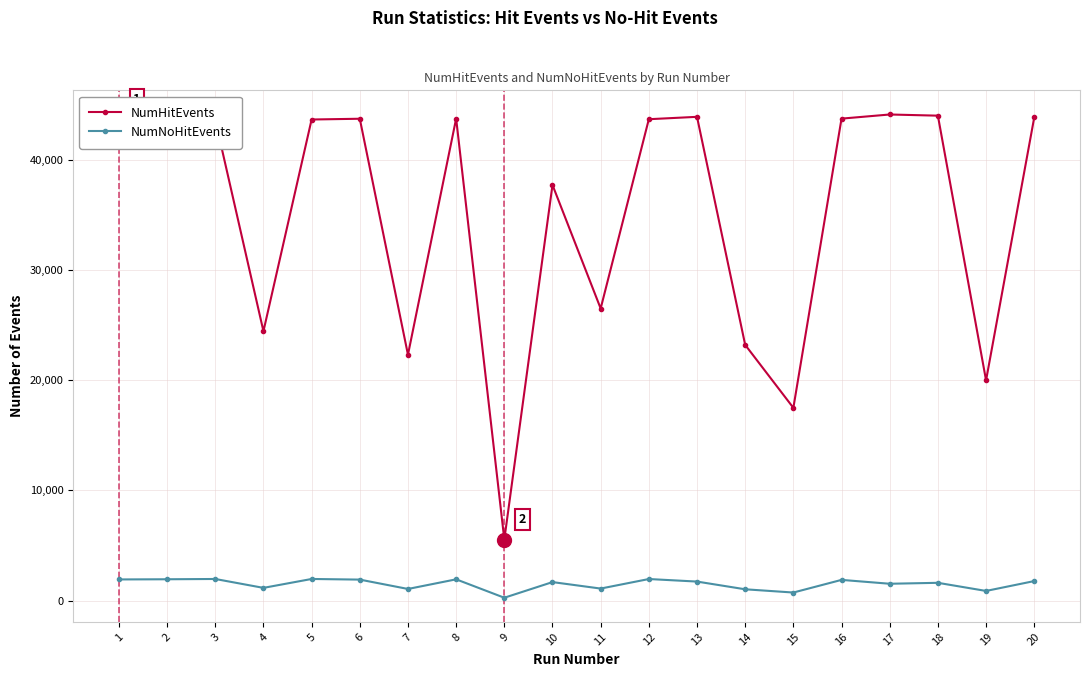

True or false: NumHitEvents and NumNoHitEvents intersect in this chart.

False